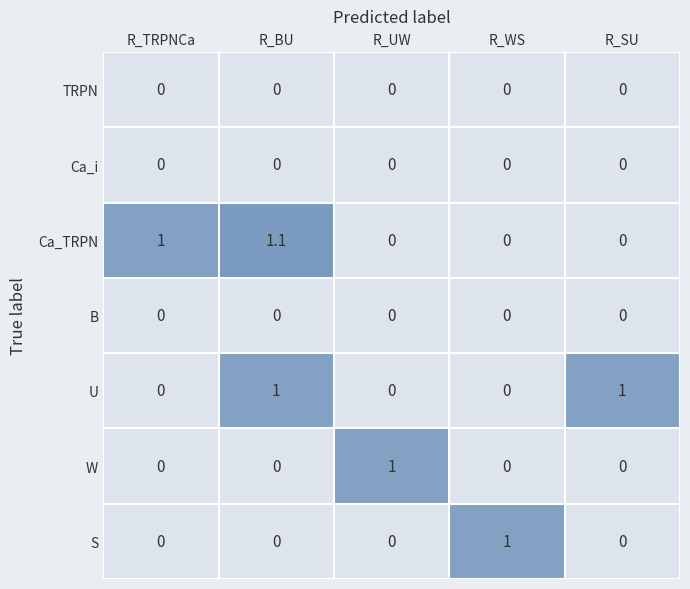

Is the value of Ca_i at R_BU greater than the value of Ca_TRPN at R_BU?

No